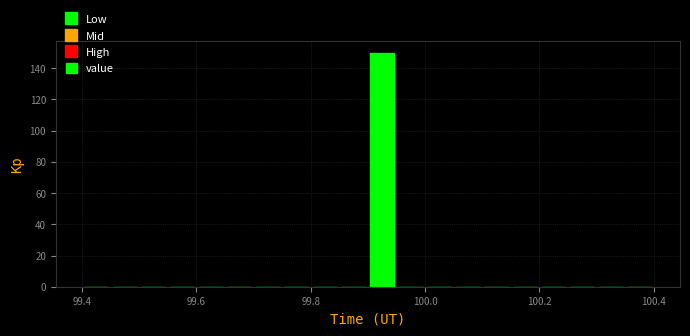

Around what value on the x-axis is the tallest bar? Give the approximate position of its centre, as read against the axis.

99.92